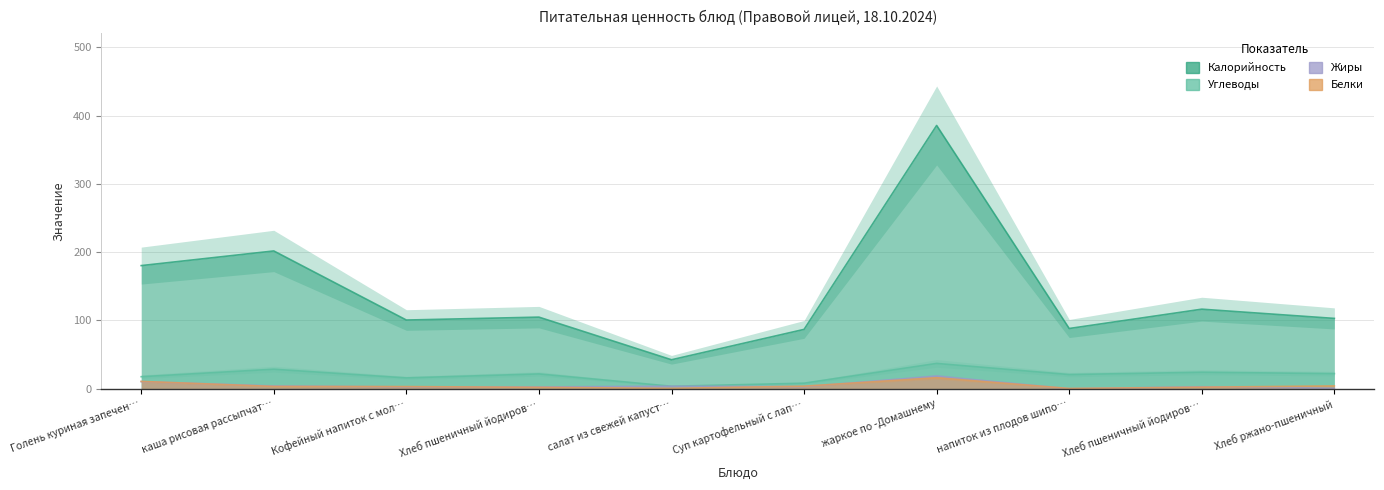

Where does the Белки series first go above 3?

Голень куриная запечен…